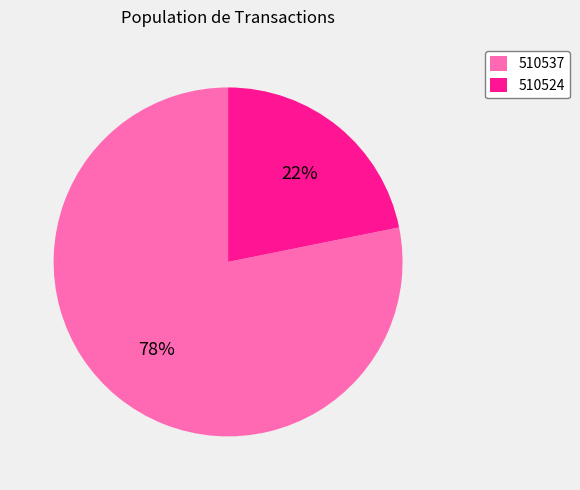

True or false: 510524 accounts for 22% of the total.

True